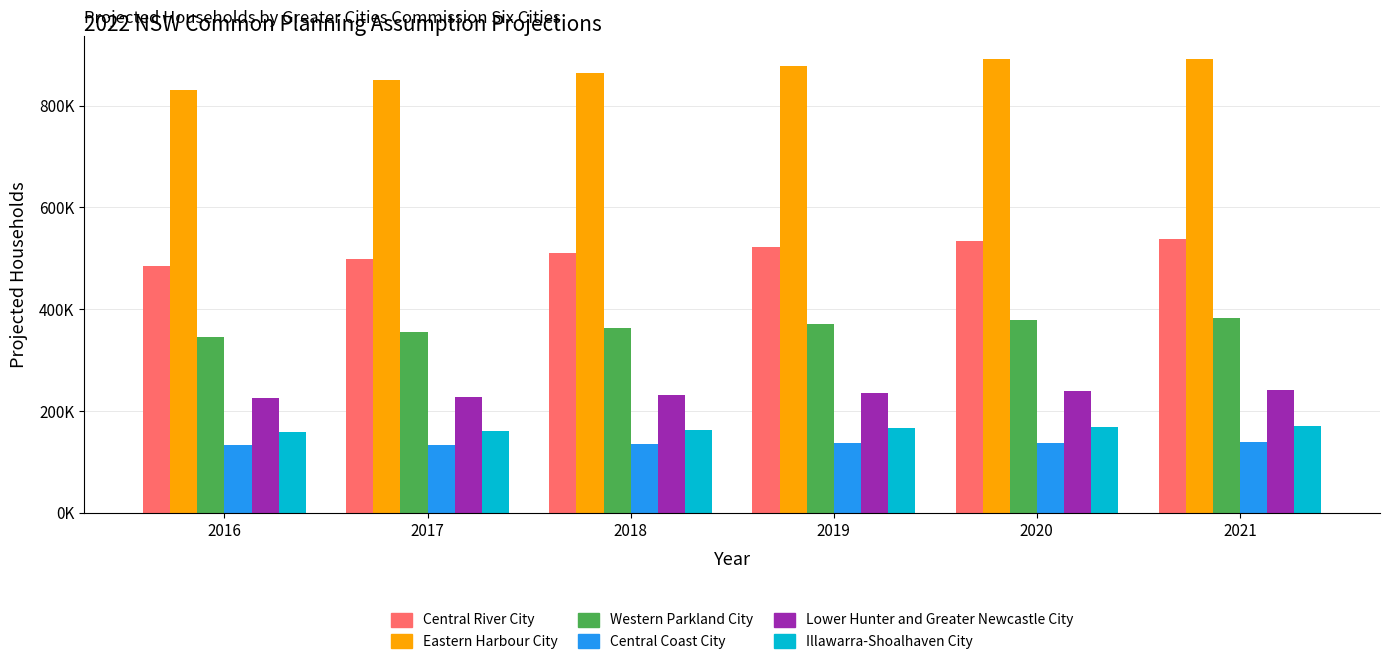

What are all the series names shown in the legend?

Central River City, Eastern Harbour City, Western Parkland City, Central Coast City, Lower Hunter and Greater Newcastle City, Illawarra-Shoalhaven City